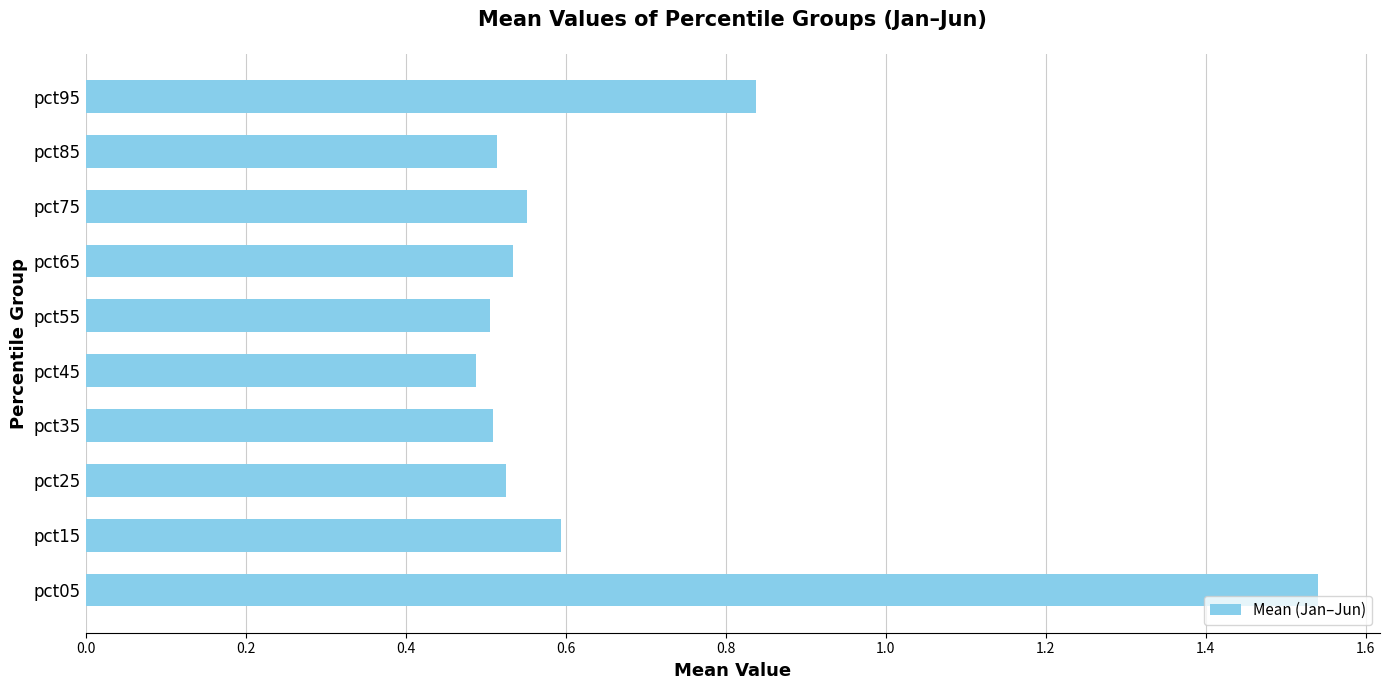

The value at pct75 is 0.8. True or false?

False